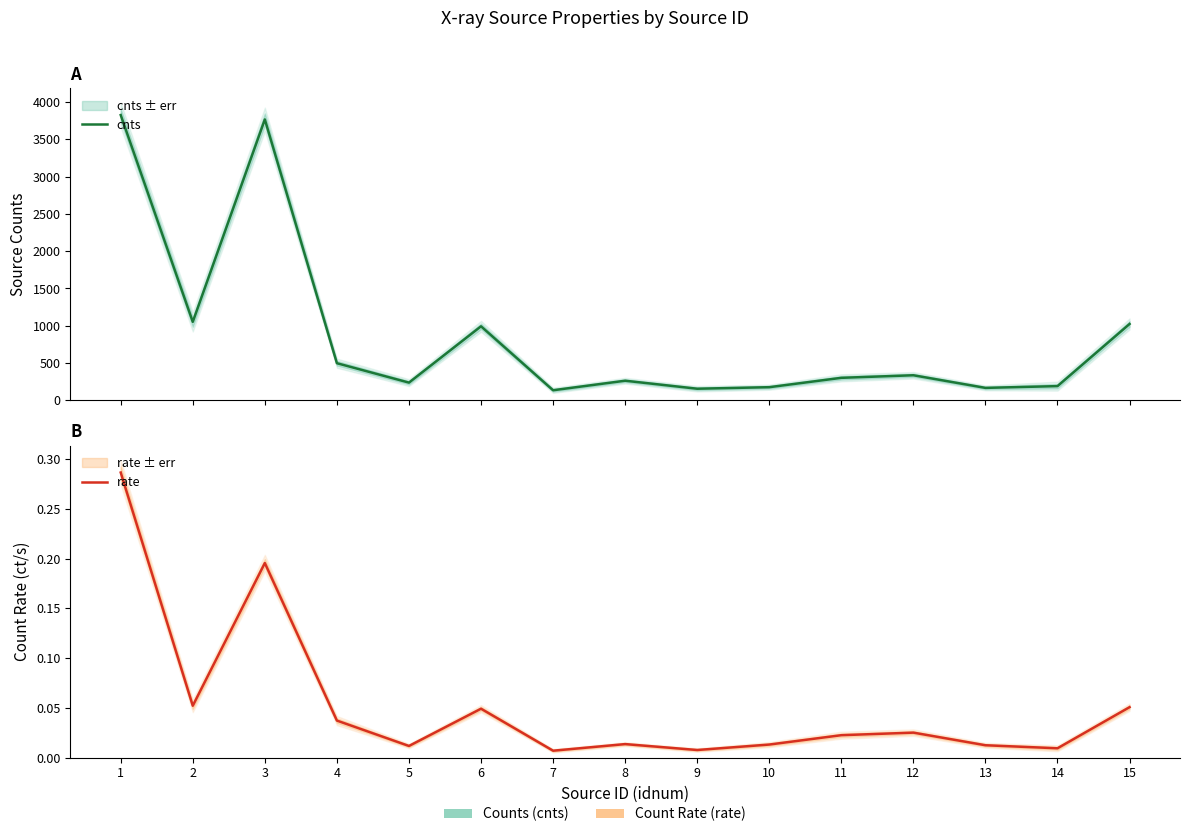

What is the difference between the cnts values at 15 and 6?

31.4